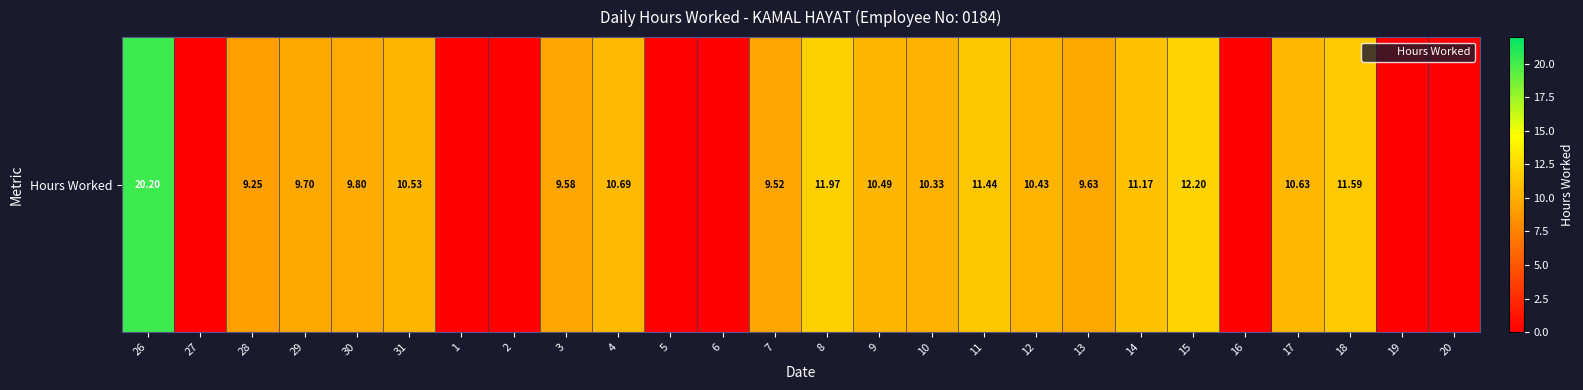

List the labels in order of value, smallest first.

27, 1, 2, 5, 6, 16, 19, 20, 28, 7, 3, 13, 29, 30, 10, 12, 9, 31, 17, 4, 14, 11, 18, 8, 15, 26